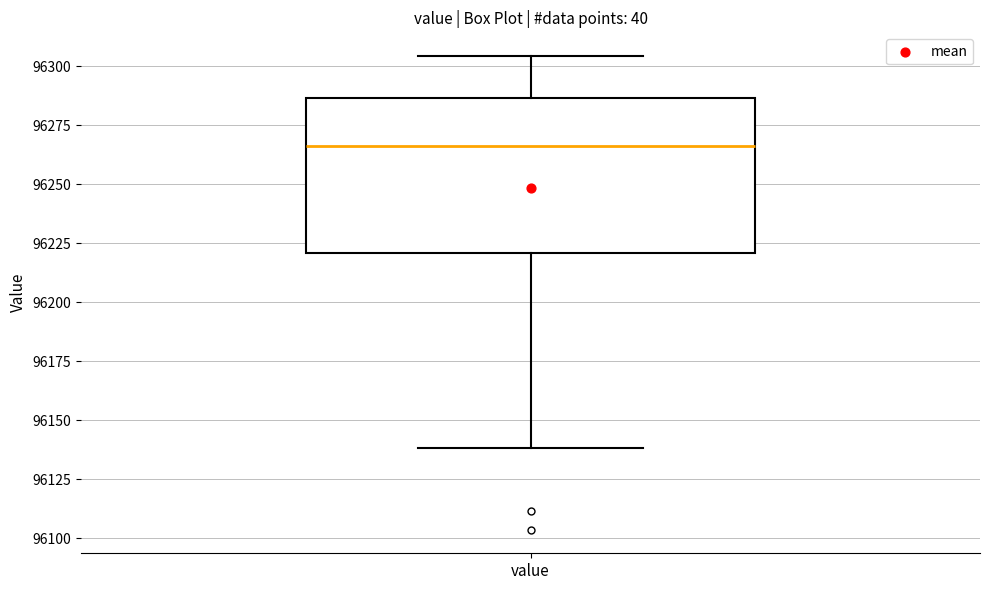

Read this box plot against the y-axis: the position of the median line, the range covered by the box, and the ends of both whiskers. The values are not printed on the chart, so give them approximately, as read against the axis.

median 96265, box 96220 to 96285, whiskers 96140 to 96305